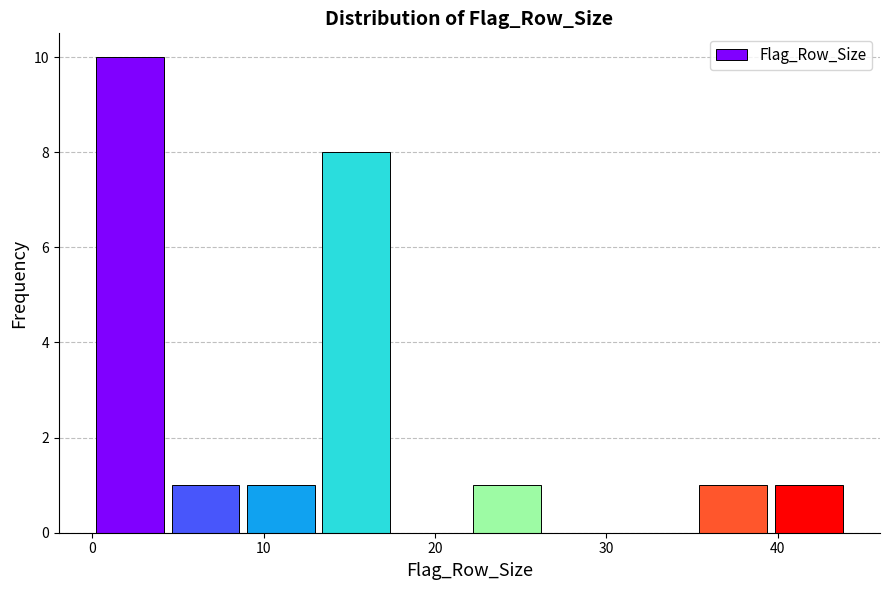

Reading left to right, transcribe this chart: for each bar, give the range it covers on the x-axis and its height. Neither the bar edges nor the heights are printed on the chart, so give them approximately, as read against the axes.

0.0 to 4.4: 10
4.4 to 8.8: 1
8.8 to 13.2: 1
13.2 to 17.6: 8
17.6 to 22.0: 0
22.0 to 26.4: 1
26.4 to 30.8: 0
30.8 to 35.2: 0
35.2 to 39.6: 1
39.6 to 44.0: 1